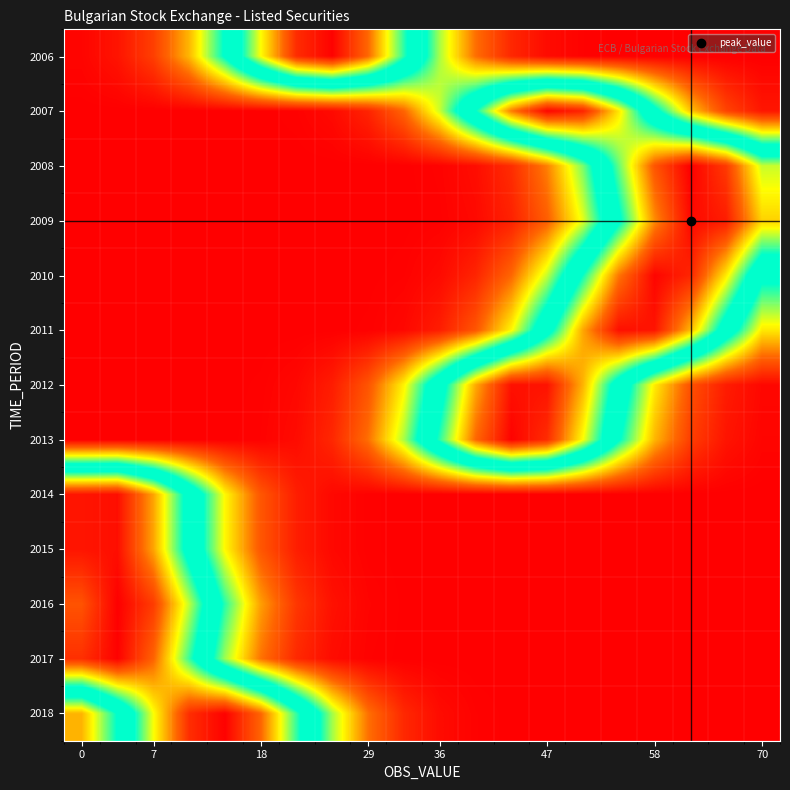

Reading right to left, list all the values displayed in this chart.

2006: 0.0	0.0	0.0	0.0	0.0	0.0	0.0	0.1	0.2	0.3	0.6	0.9	1.0	0.9	0.7	0.4	0.2	0.1	0.0	0.0
2007: 0.0	0.1	0.2	0.5	0.7	0.9	1.0	0.8	0.6	0.3	0.1	0.1	0.0	0.0	0.0	0.0	0.0	0.0	0.0	0.0
2008: 0.7	0.9	1.0	0.9	0.6	0.4	0.2	0.1	0.0	0.0	0.0	0.0	0.0	0.0	0.0	0.0	0.0	0.0	0.0	0.0
2009: 0.8	1.0	1.0	0.8	0.6	0.3	0.1	0.0	0.0	0.0	0.0	0.0	0.0	0.0	0.0	0.0	0.0	0.0	0.0	0.0
2010: 0.5	0.7	0.9	1.0	0.8	0.6	0.3	0.1	0.1	0.0	0.0	0.0	0.0	0.0	0.0	0.0	0.0	0.0	0.0	0.0
2011: 0.3	0.5	0.8	1.0	1.0	0.8	0.5	0.3	0.1	0.0	0.0	0.0	0.0	0.0	0.0	0.0	0.0	0.0	0.0	0.0
2012: 0.0	0.0	0.1	0.3	0.5	0.8	1.0	1.0	0.8	0.5	0.3	0.1	0.0	0.0	0.0	0.0	0.0	0.0	0.0	0.0
2013: 0.0	0.0	0.1	0.2	0.4	0.7	0.9	1.0	0.9	0.6	0.3	0.2	0.1	0.0	0.0	0.0	0.0	0.0	0.0	0.0
2014: 0.0	0.0	0.0	0.0	0.0	0.0	0.0	0.0	0.0	0.0	0.0	0.0	0.0	0.0	0.1	0.3	0.5	0.8	1.0	1.0
2015: 0.0	0.0	0.0	0.0	0.0	0.0	0.0	0.0	0.0	0.0	0.0	0.0	0.0	0.0	0.1	0.3	0.5	0.8	1.0	1.0
2016: 0.0	0.0	0.0	0.0	0.0	0.0	0.0	0.0	0.0	0.0	0.0	0.0	0.0	0.1	0.2	0.4	0.7	0.9	1.0	0.9
2017: 0.0	0.0	0.0	0.0	0.0	0.0	0.0	0.0	0.0	0.0	0.0	0.0	0.0	0.1	0.2	0.3	0.6	0.9	1.0	0.9
2018: 0.0	0.0	0.0	0.0	0.0	0.0	0.0	0.0	0.0	0.0	0.1	0.2	0.3	0.6	0.9	1.0	0.9	0.7	0.4	0.2